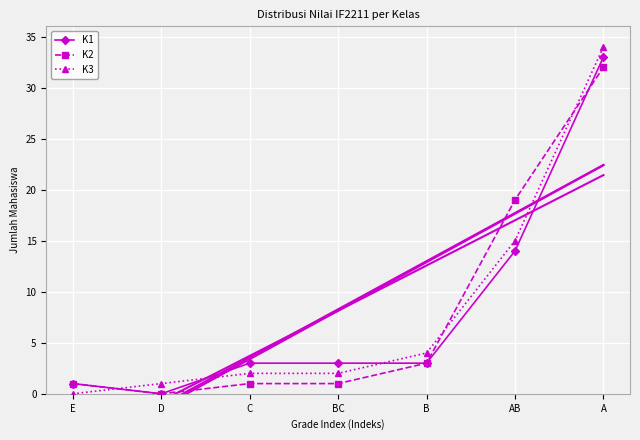

At which category is the sum across all series the highest?

A